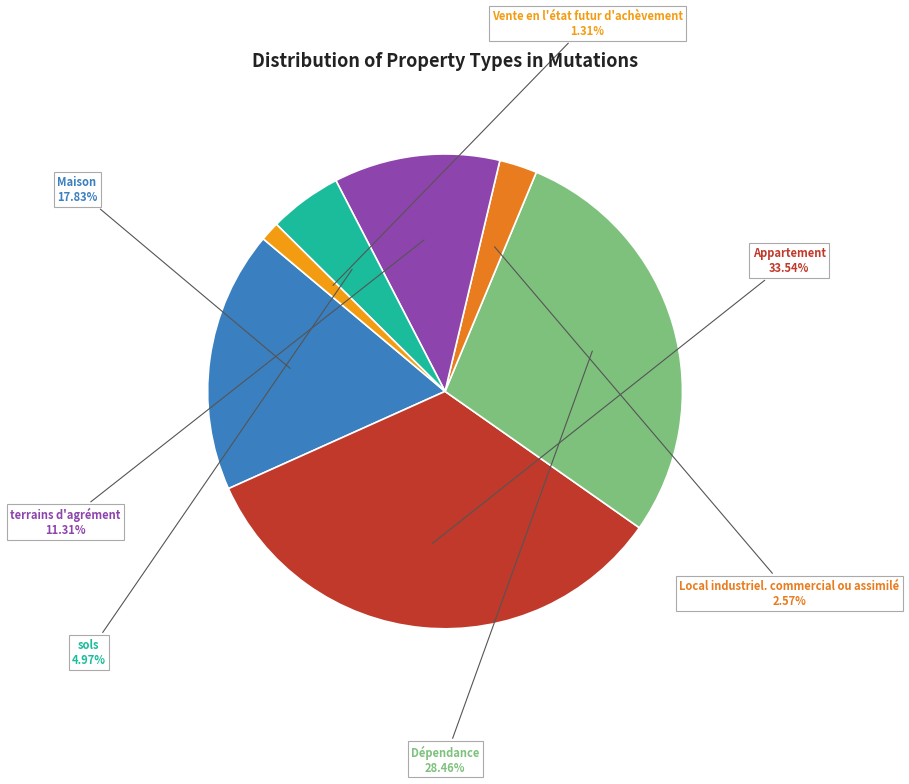

Rank the categories by value from lowest to highest.

Vente en l'état futur d'achèvement, Local industriel. commercial ou assimilé, sols, terrains d'agrément, Maison, Dépendance, Appartement